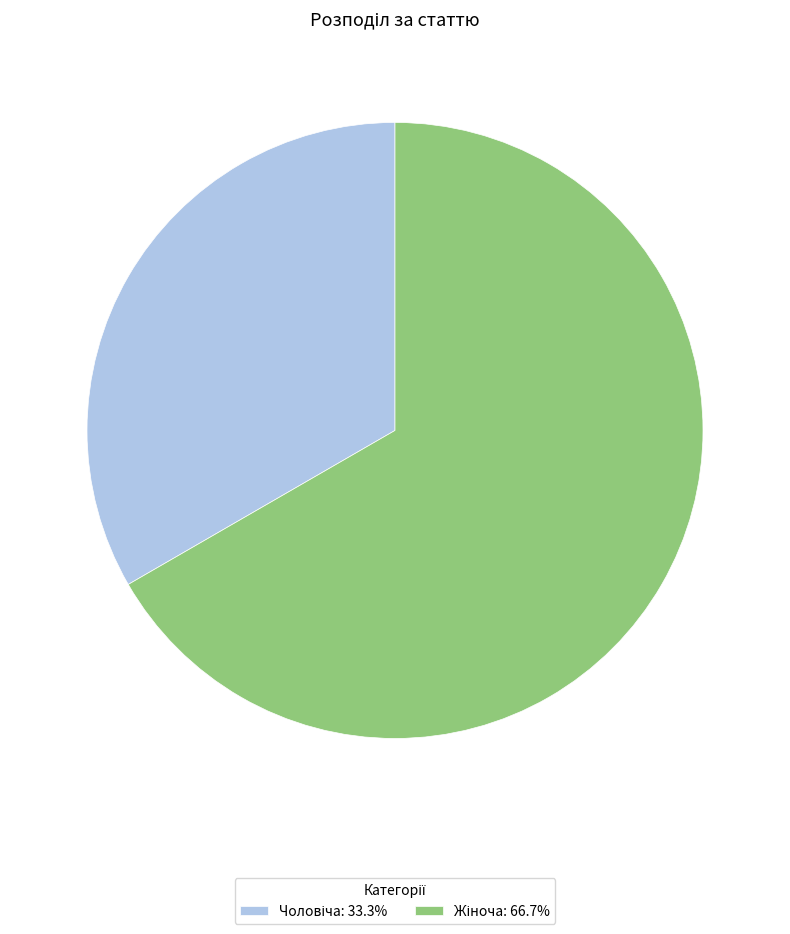

Is there any slice that represents more than half of the pie?

Yes